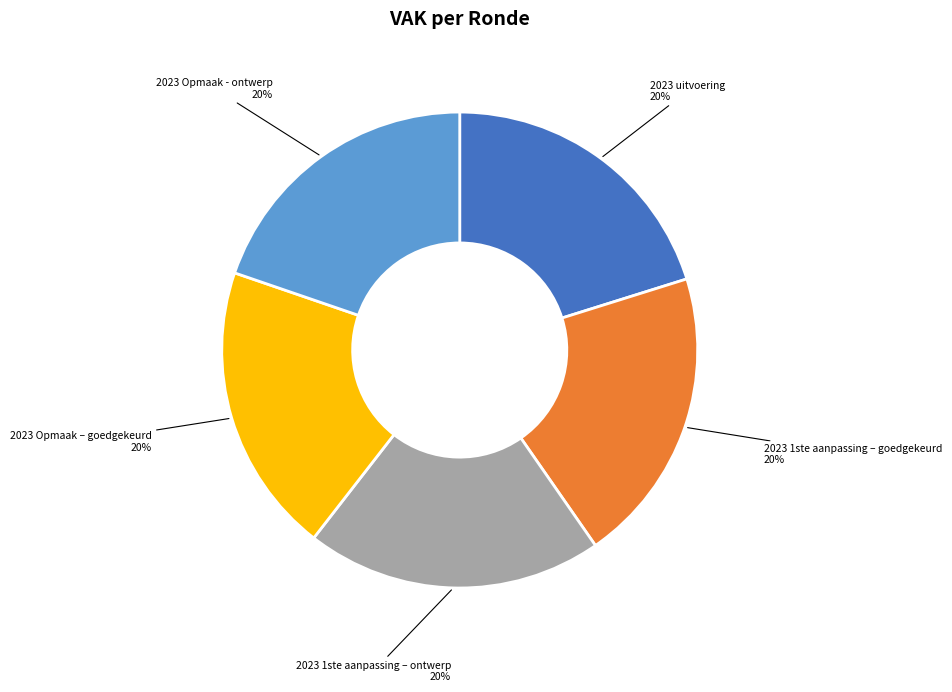

Does any single category account for the majority?

No